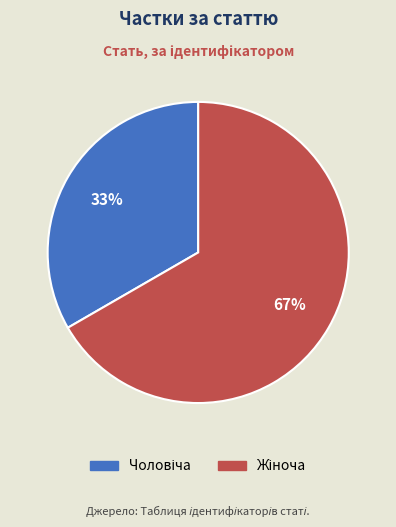

Is there a majority slice in this chart?

Yes